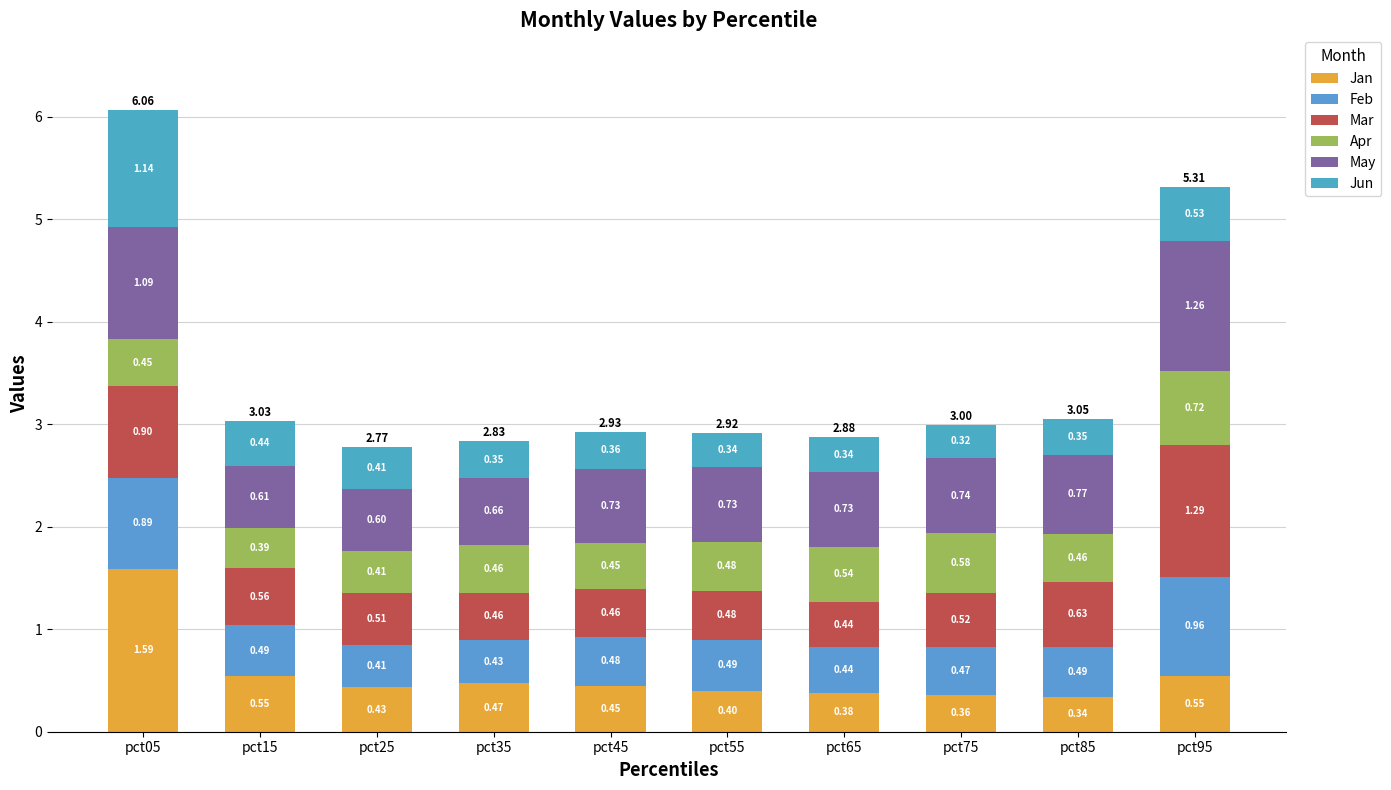

What are all the series names shown in the legend?

Jan, Feb, Mar, Apr, May, Jun